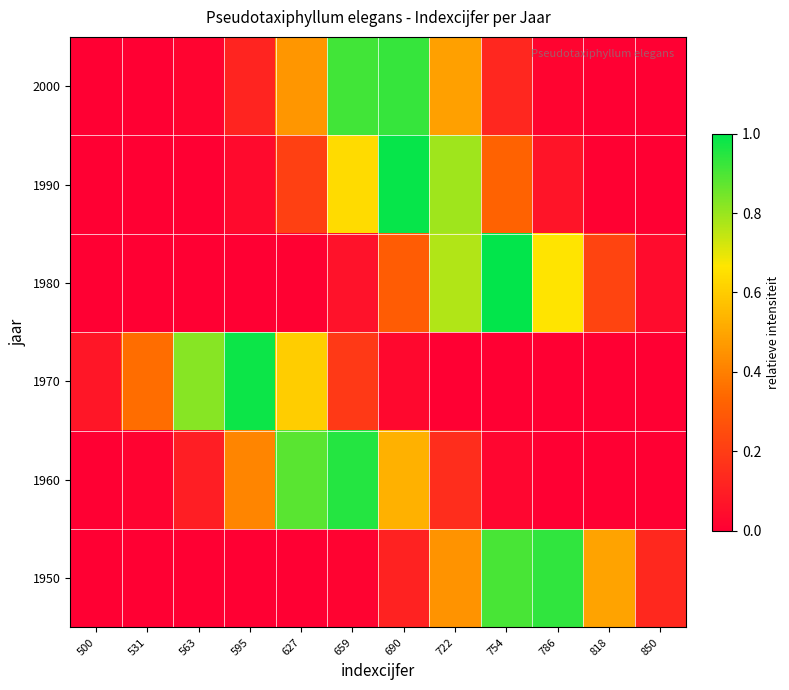

Which series has the largest total across all categories?

2000